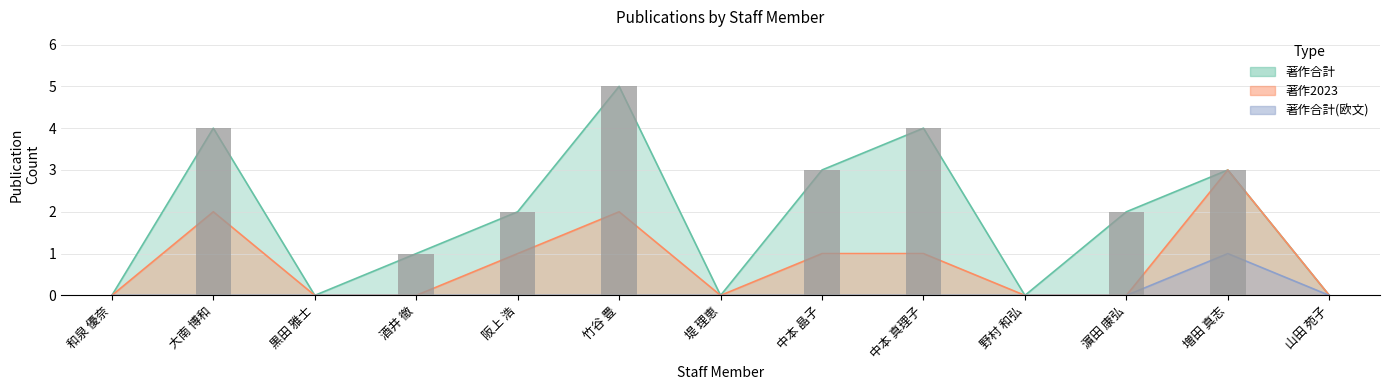

Is the value of 著作合計(欧文) at 山田 苑子 greater than the value of 著作合計 at 黒田 雅士?

No